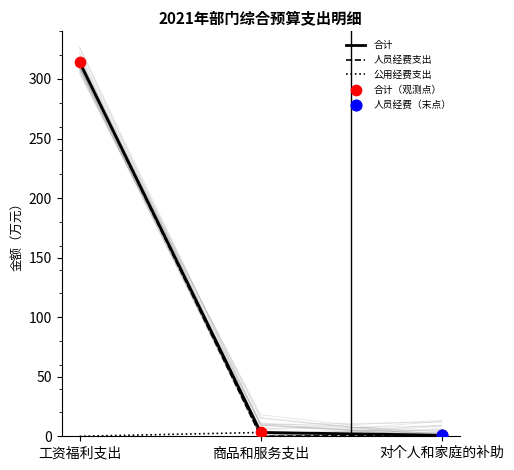

Which category has the highest value in the 合计 series?

工资福利支出